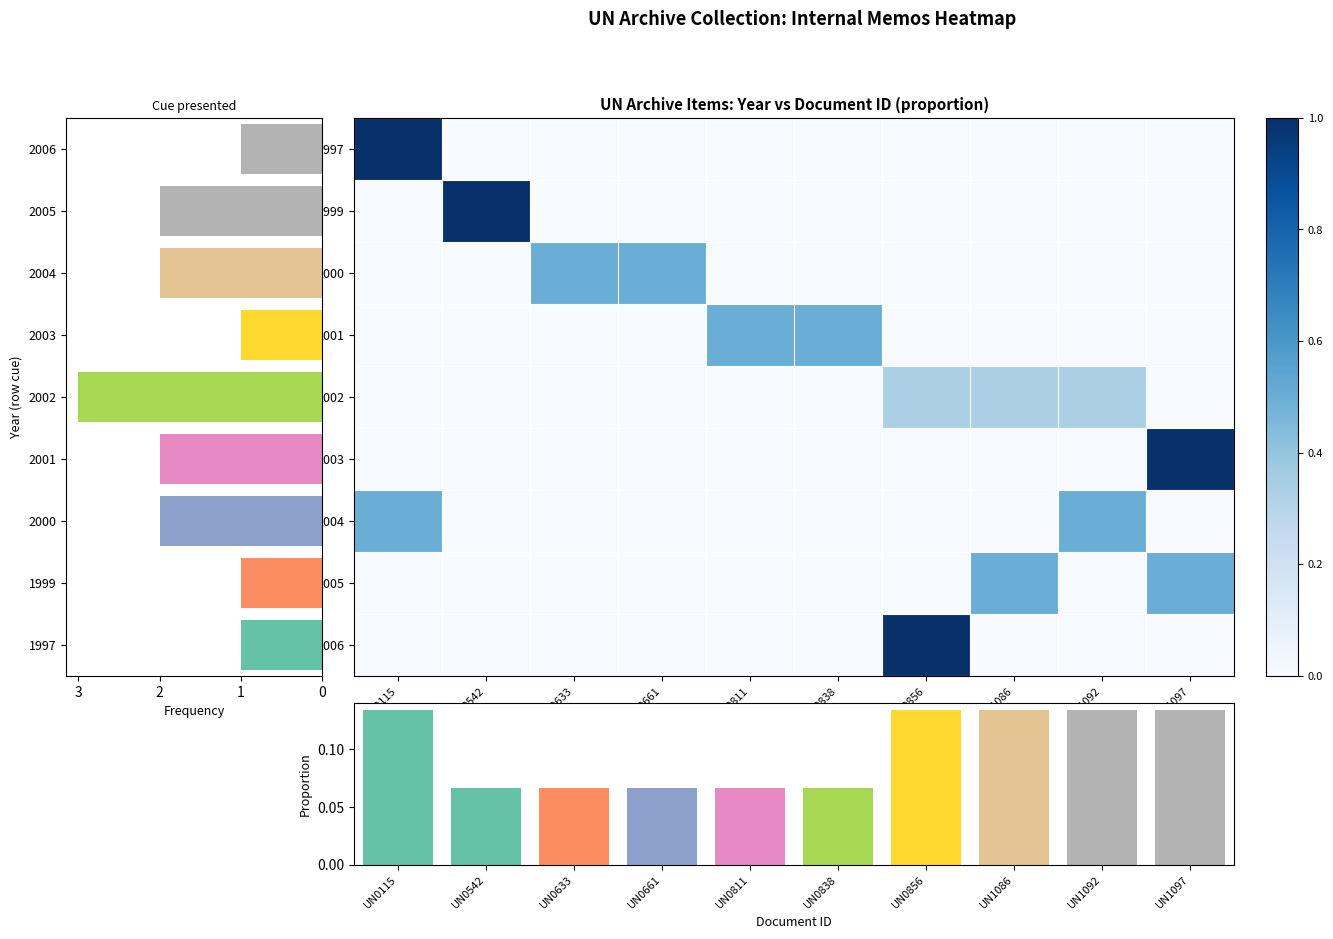

Which series has the largest range (max minus min)?

1997